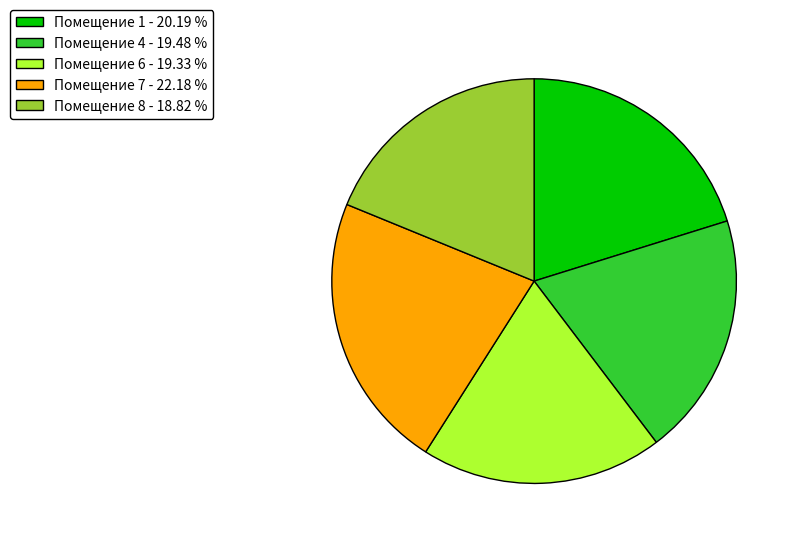

Do Помещение 1 - 20.19 % and Помещение 8 - 18.82 % together represent more than half of the pie?

No